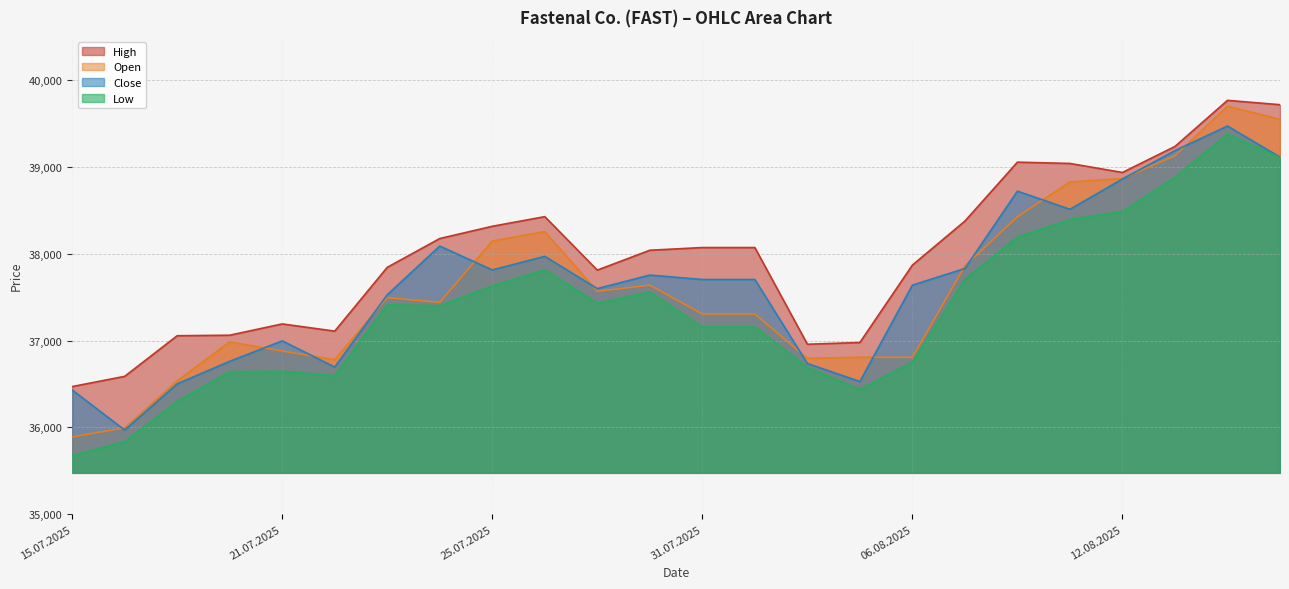

True or false: Close and Low intersect in this chart.

False